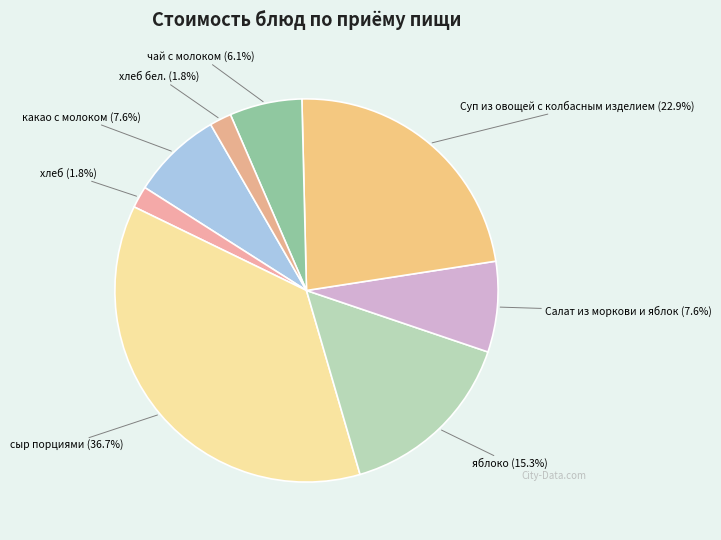

Is the sum of чай с молоком and яблоко greater than half?

No